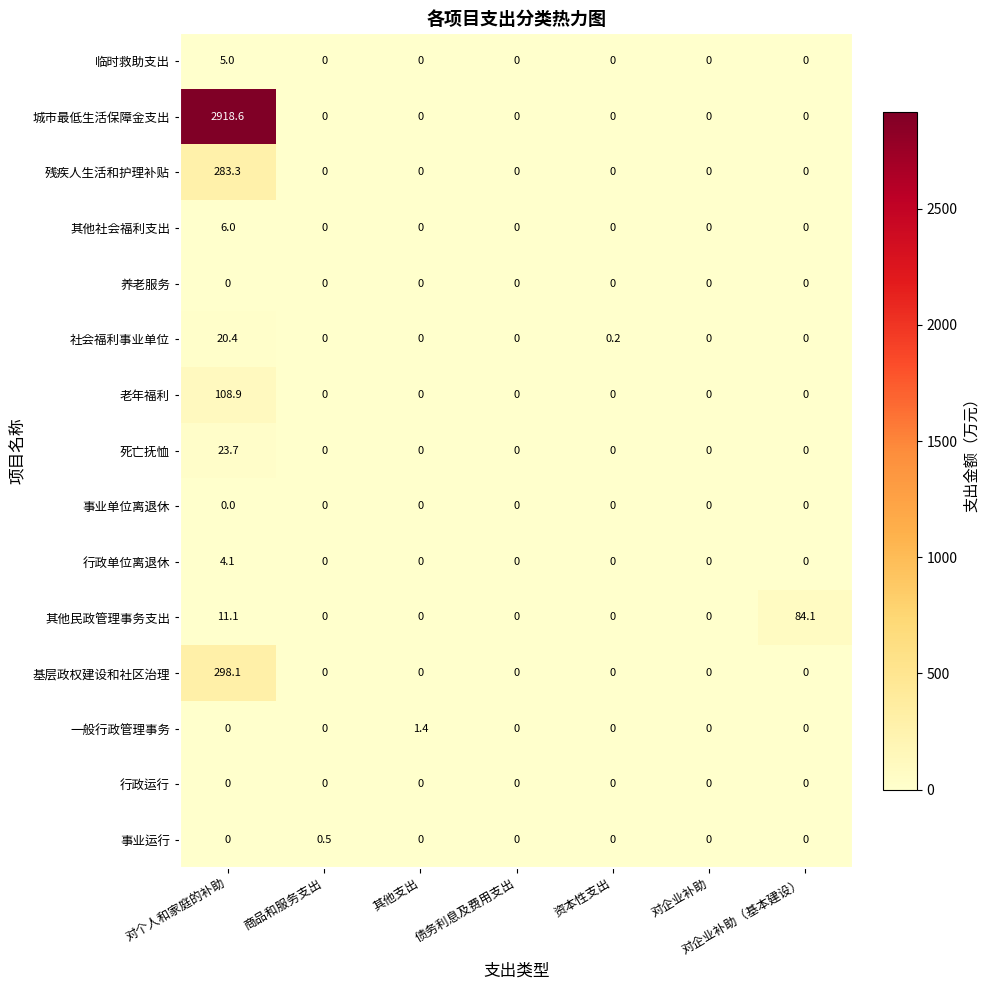

Which series changed the most between 债务利息及费用支出 and 资本性支出?

社会福利事业单位